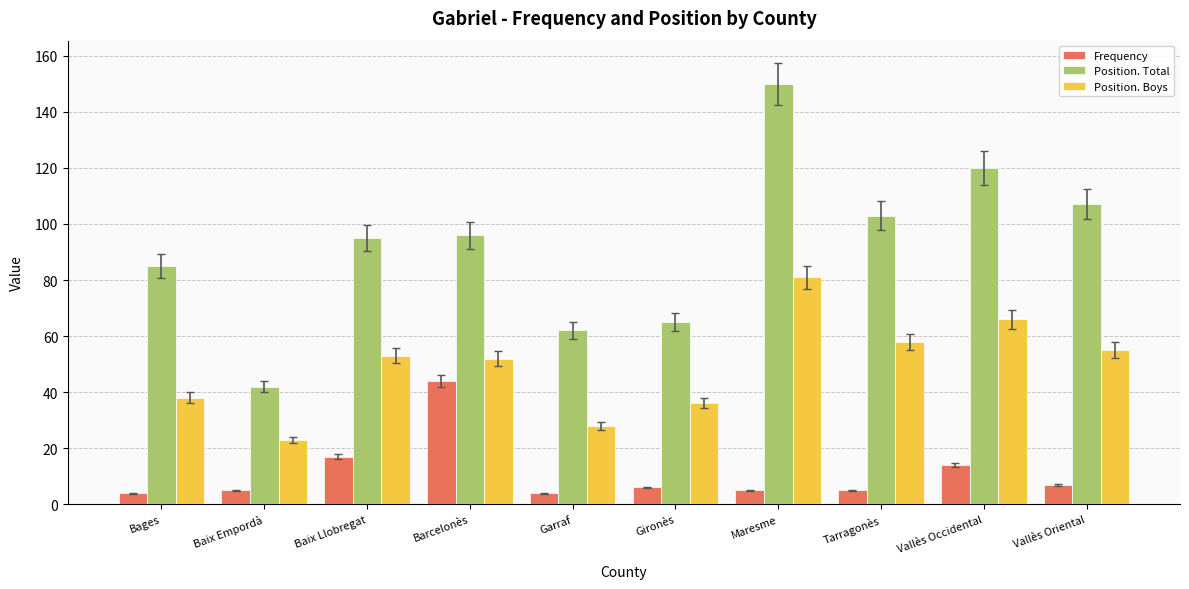

The Frequency series shows 5 at Maresme. True or false?

True